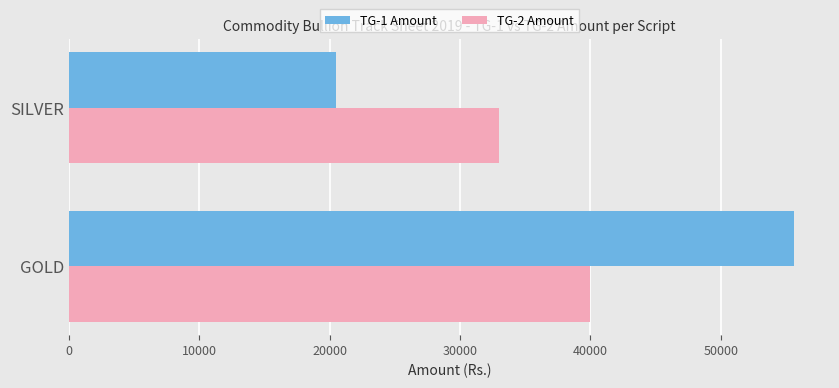

At SILVER, list the series in order from smallest to largest.

TG-1 Amount, TG-2 Amount